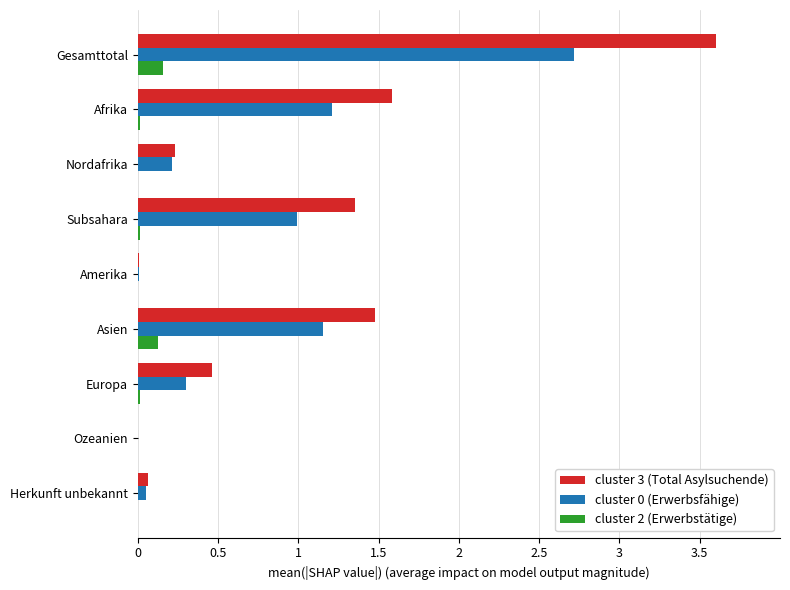

At which category is the sum across all series the highest?

Gesamttotal